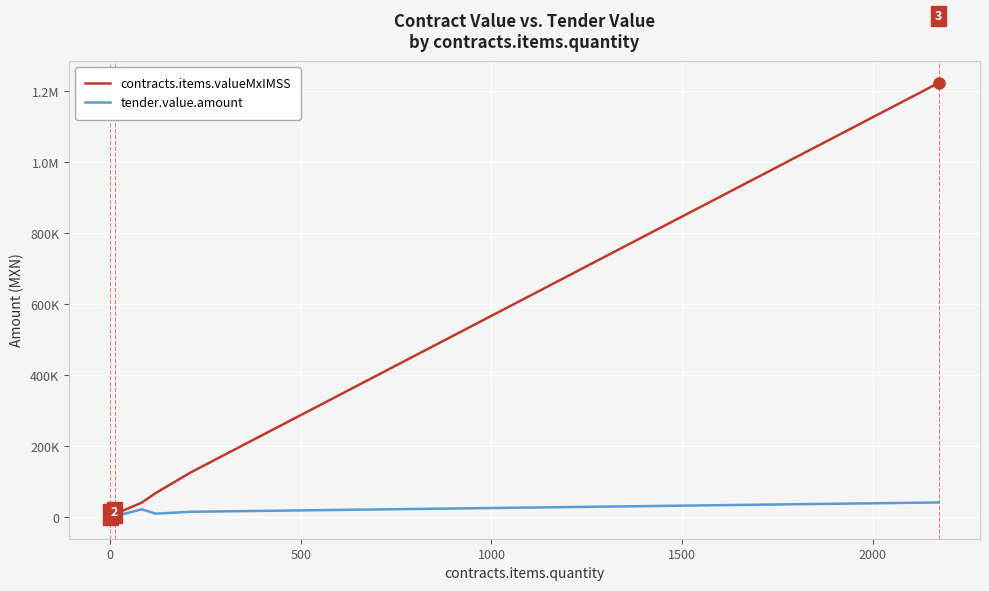

What is the sum of all contracts.items.valueMxIMSS values?

1500305.2